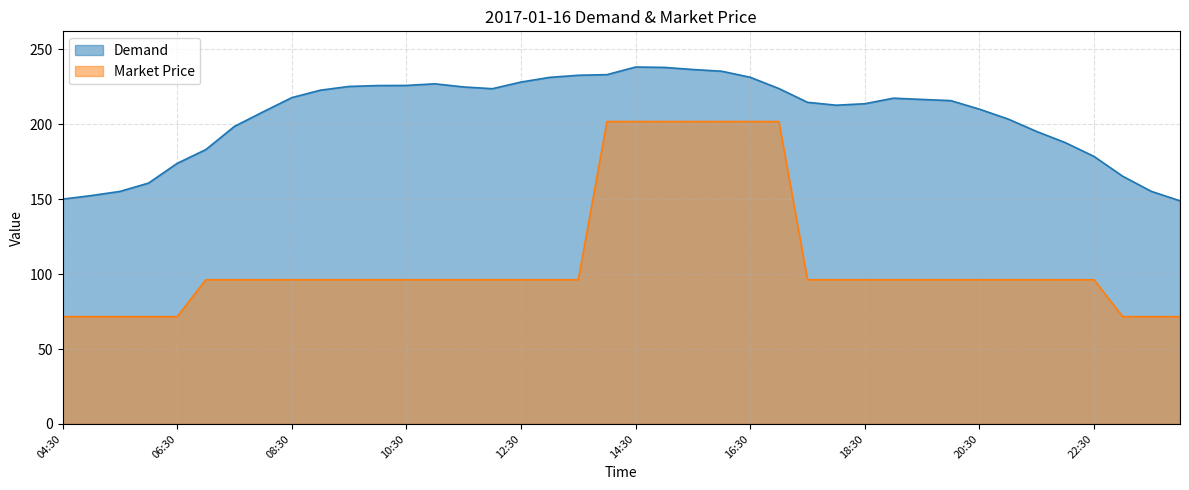

Which has a higher value, 12:00 or 21:30?

12:00